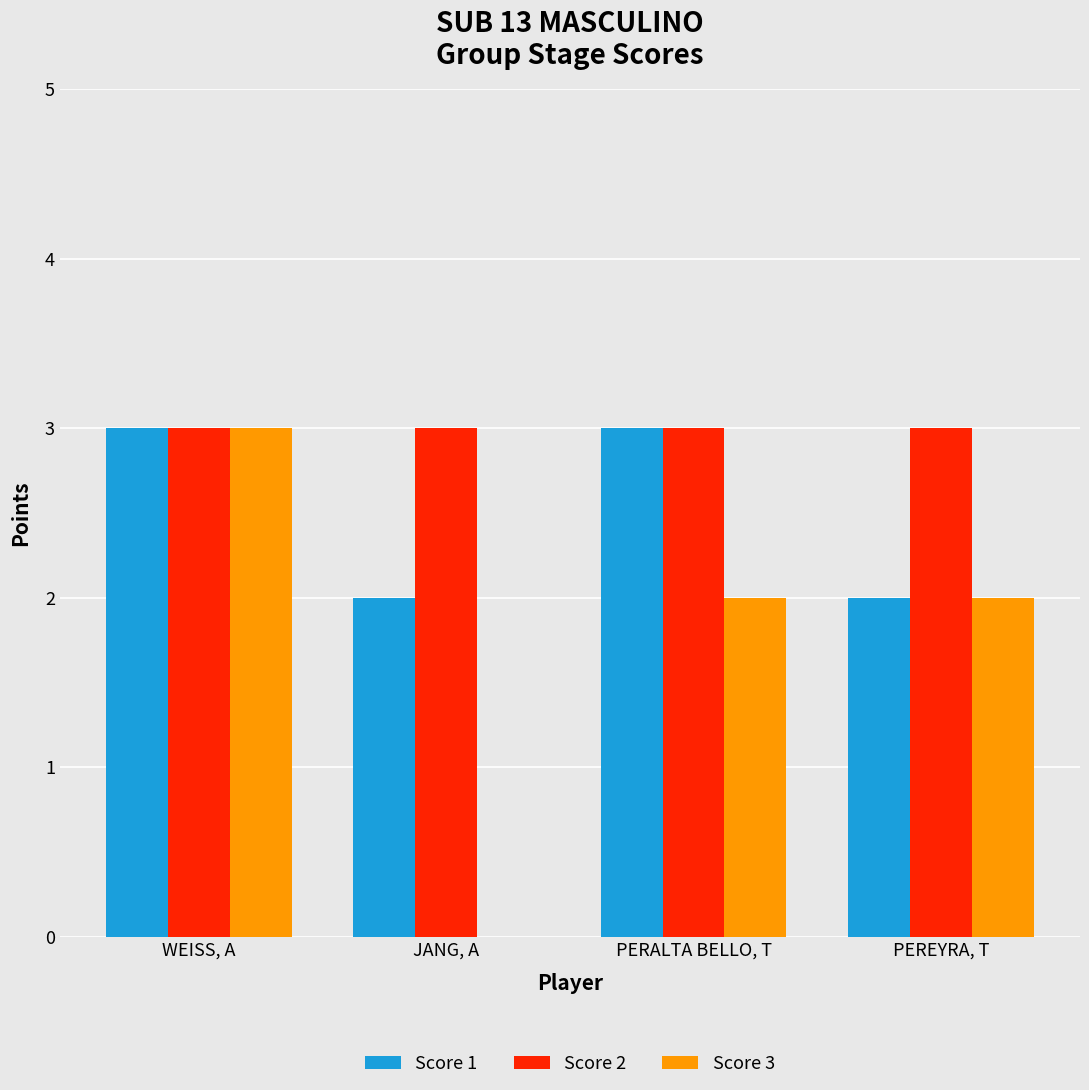

Read the Score 3 value at PERALTA BELLO, T.

2